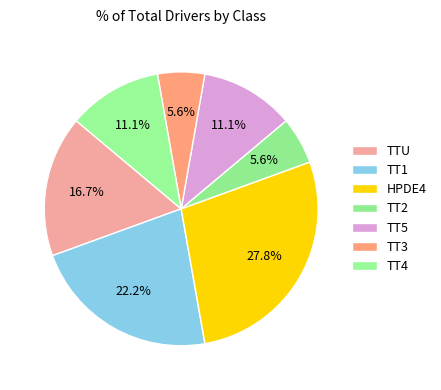

What is the ratio of the value at HPDE4 to the value at TT4?

2.5